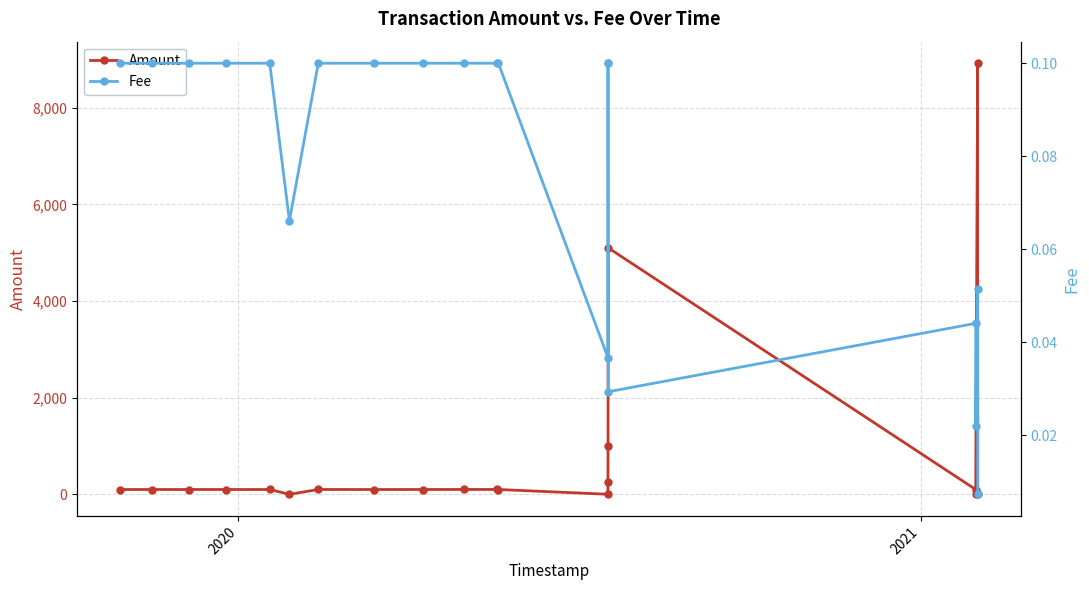

What is the maximum value for Amount?

8920.0